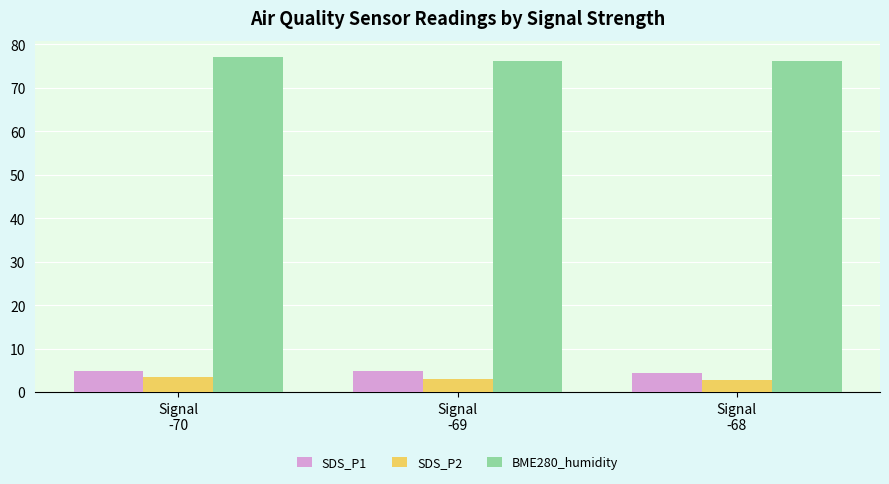

What is the greatest value displayed?

77.0